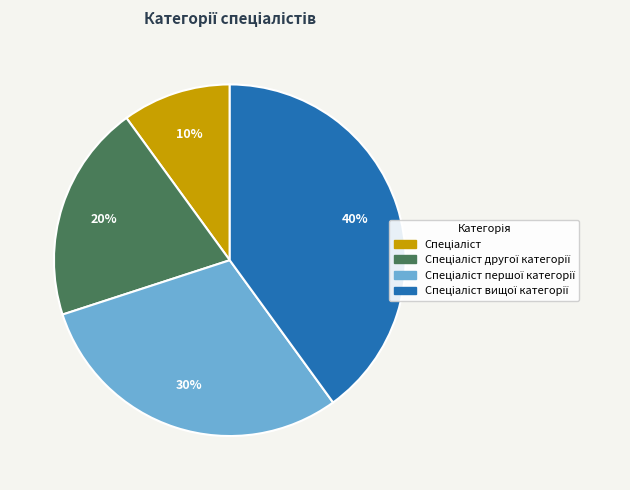

How many segments does this pie chart have?

4